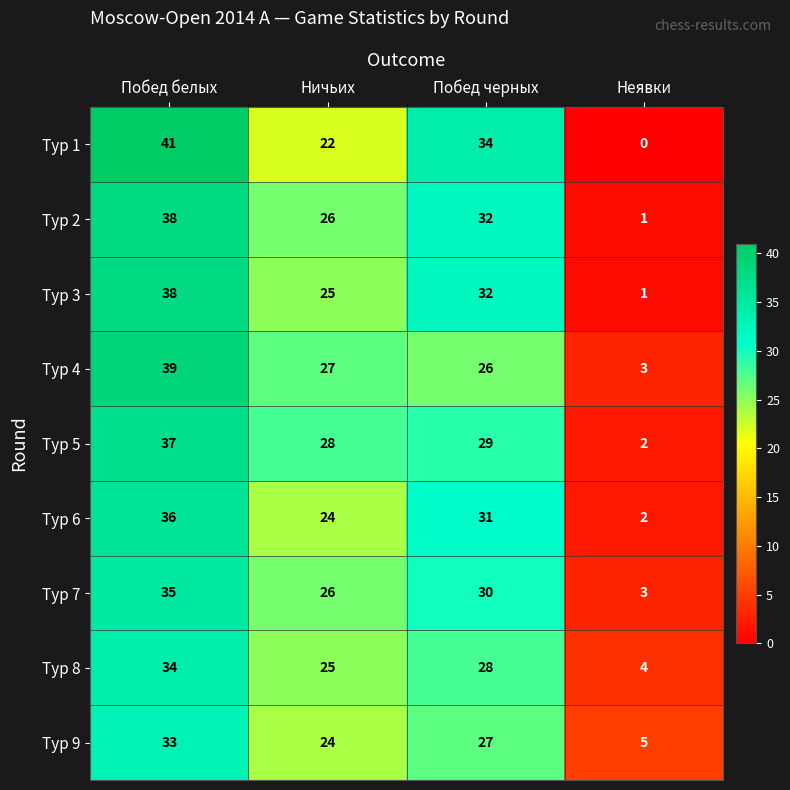

At how many categories does at least one series exceed 36?

1